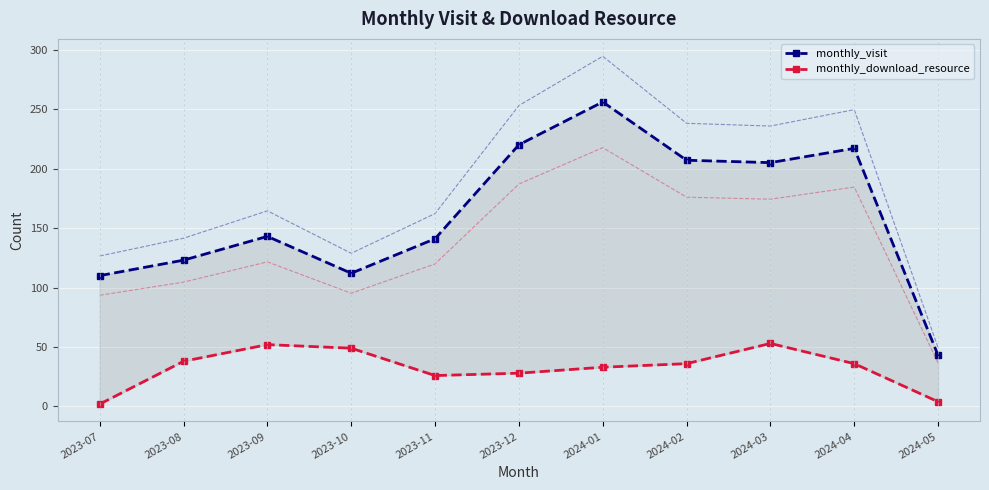

Where is the first local minimum for monthly_download_resource?

2023-11